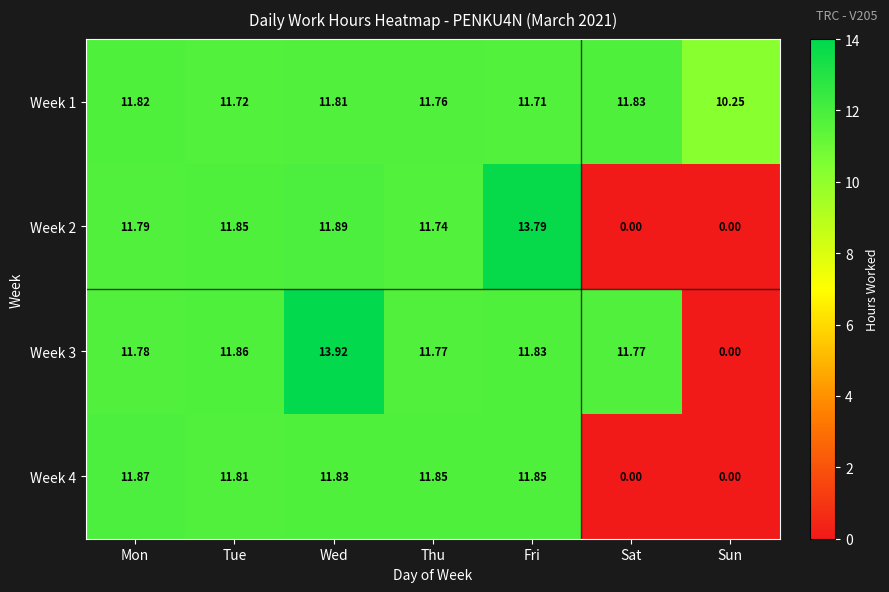

Between Tue and Fri, which series saw the biggest shift?

Week 2